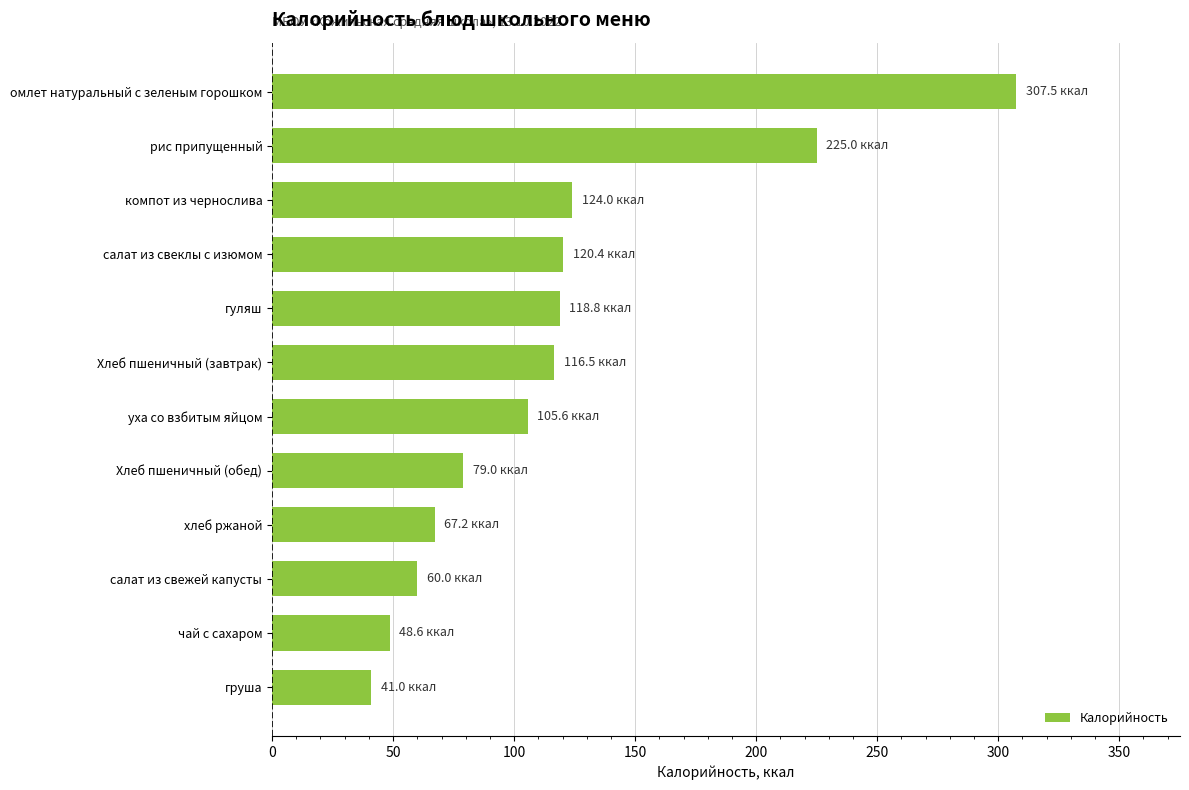

True or false: the data shows 80.5 at омлет натуральный с зеленым горошком.

False